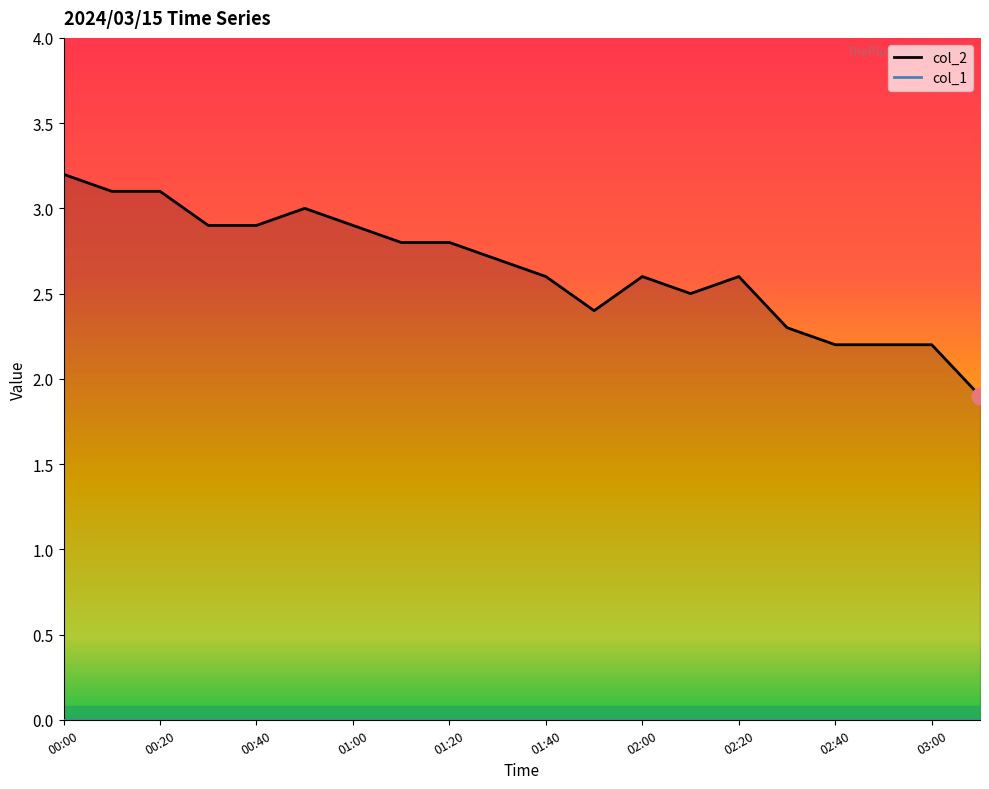

Where does the col_2 line series first go above 2?

00:00